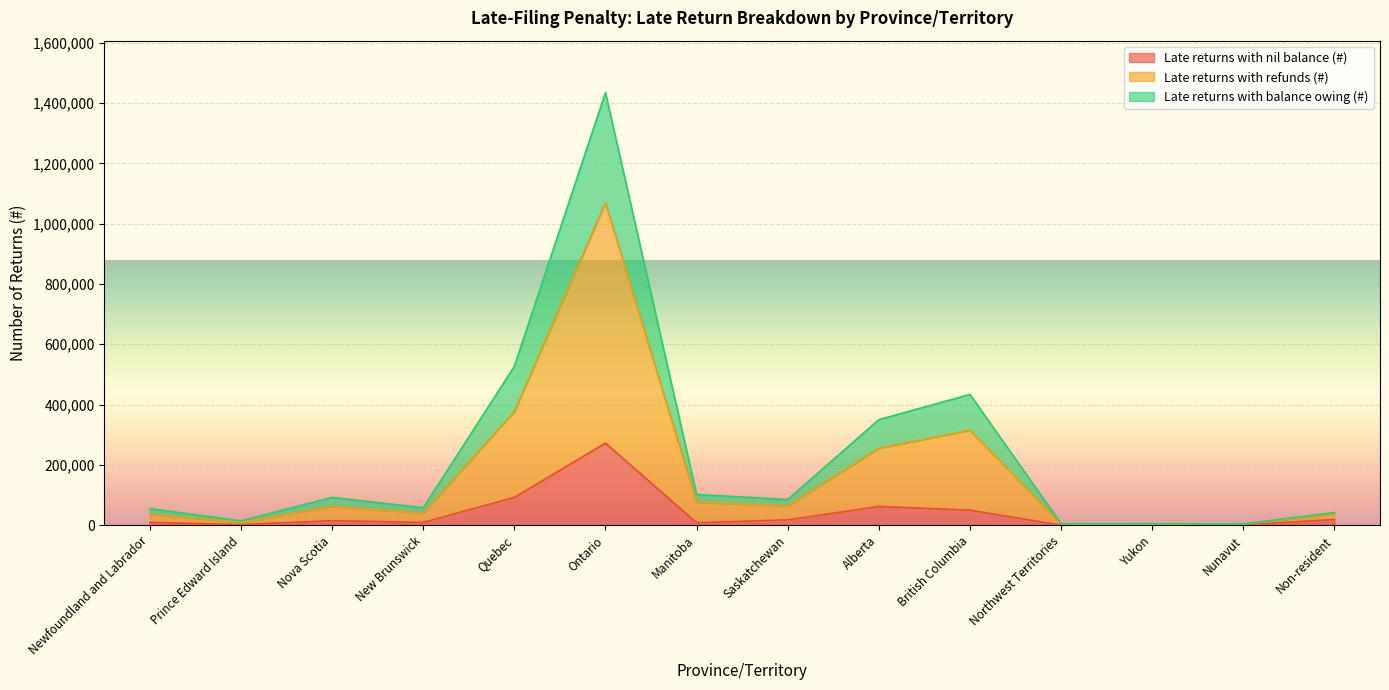

What is the difference between the highest and lowest values at British Columbia?

383990